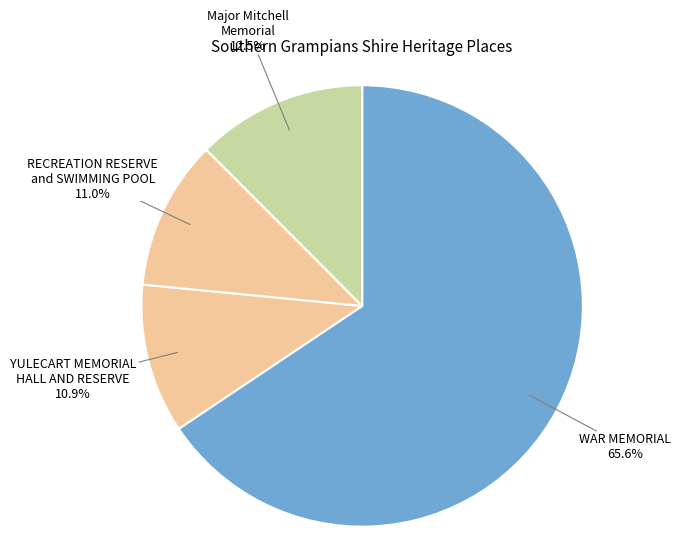

Which category accounts for the majority?

WAR MEMORIAL